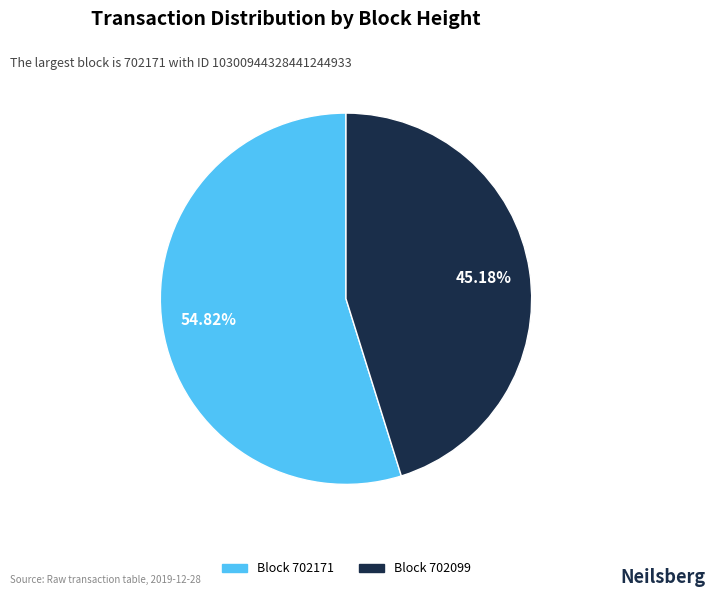

To the nearest percent, what is the difference between the largest and smallest slice percentages?

10%